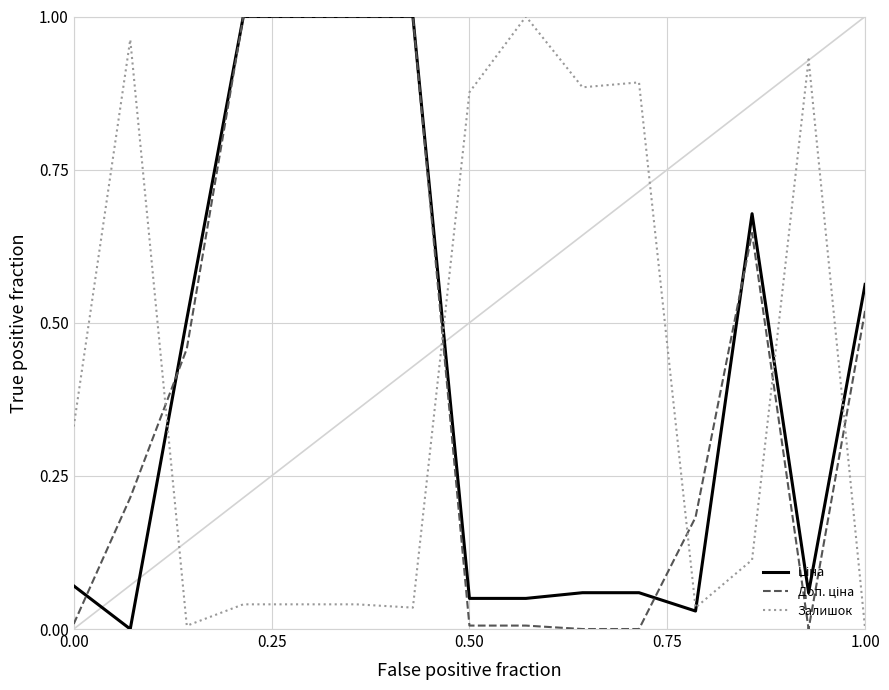

The value of Залишок at 1.00 is 0.0. True or false?

True